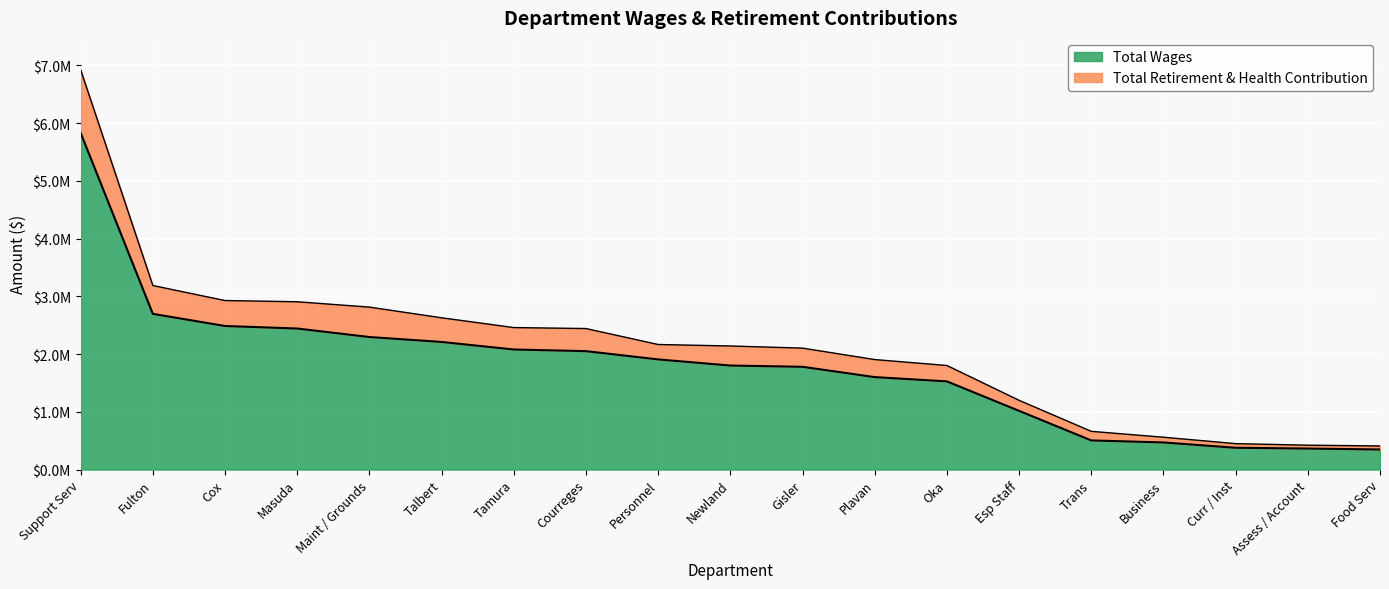

Does the chart display data point markers on the line(s)?

No